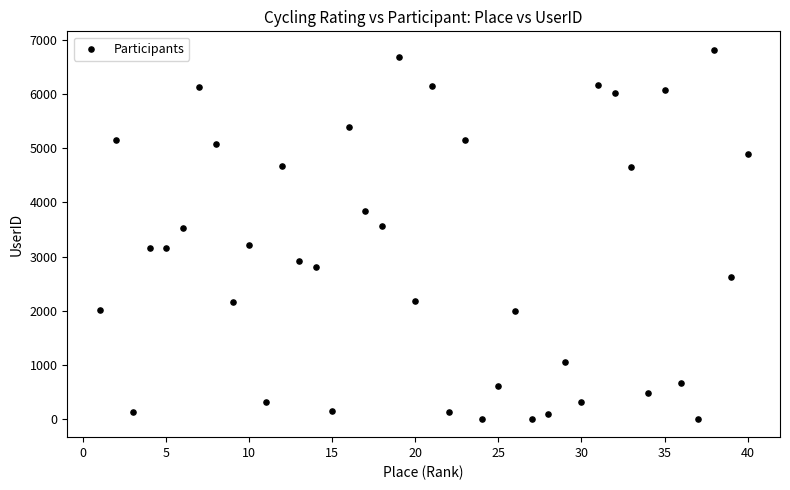

What is the range of Y values (max minus min)?

6824